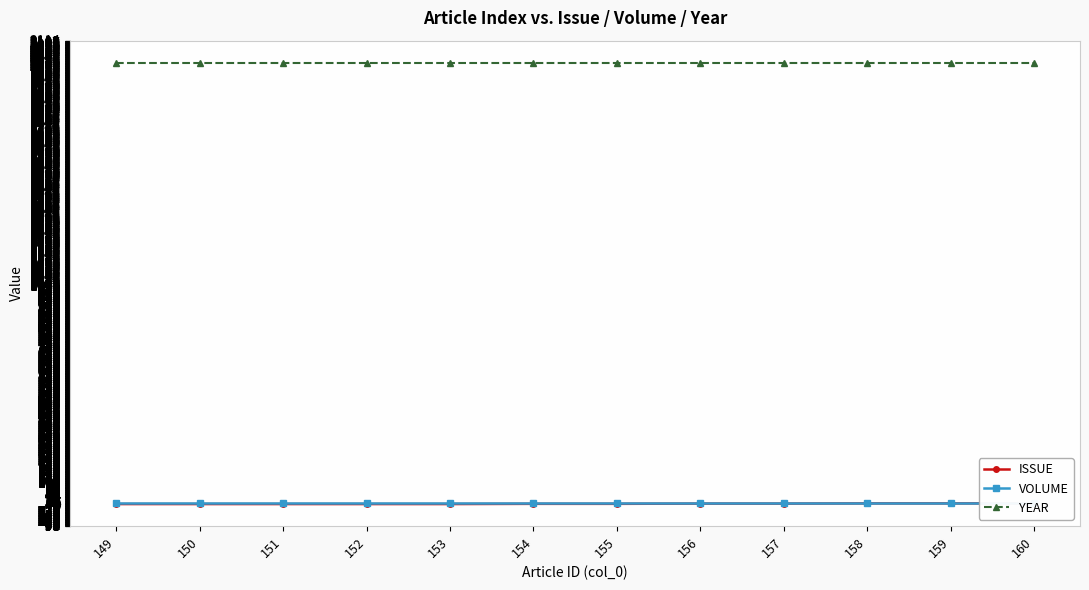

Which series has the largest total across all categories?

YEAR